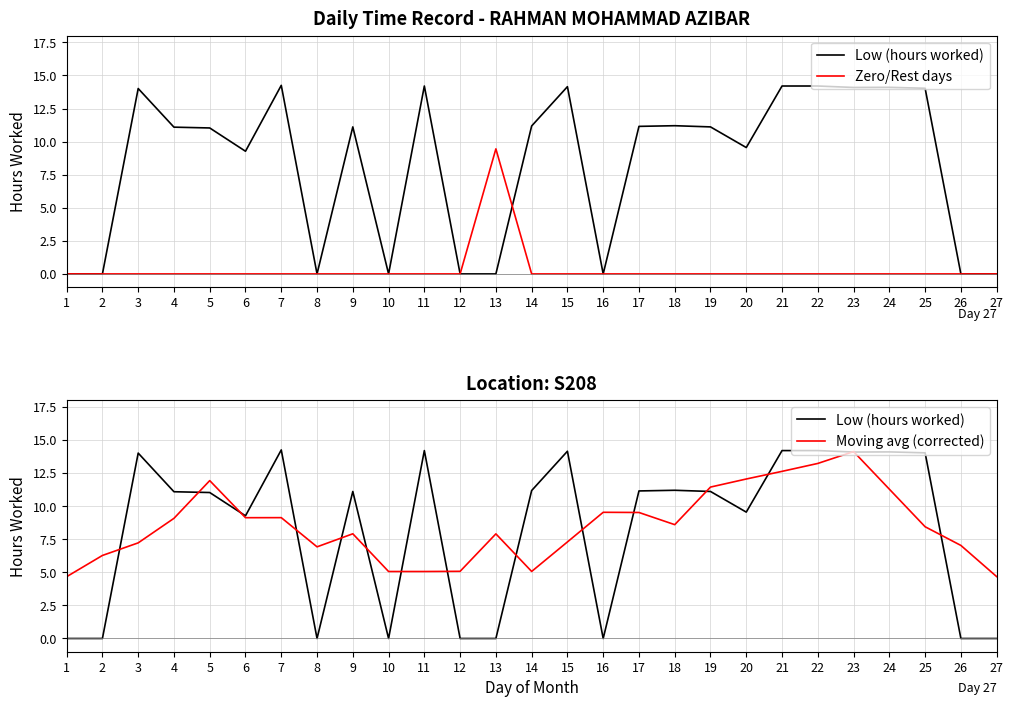

Reading left to right, what are all the values shown in this chart?

Low (hours worked): 0.0	0.0	14.0	11.1	11.0	9.3	14.2	0.0	11.1	0.0	14.2	0.0	0.0	11.2	14.2	0.0	11.2	11.2	11.1	9.6	14.2	14.2	14.1	14.1	14.0	0.0	0.0
Zero/Rest days: 0.0	0.0	0.0	0.0	0.0	0.0	0.0	0.0	0.0	0.0	0.0	0.0	9.4	0.0	0.0	0.0	0.0	0.0	0.0	0.0	0.0	0.0	0.0	0.0	0.0	0.0	0.0
Moving avg (corrected): 4.7	6.3	7.2	9.1	11.9	9.1	9.1	6.9	7.9	5.1	5.1	5.1	7.9	5.1	7.3	9.5	9.5	8.6	11.4	12.1	12.6	13.2	14.1	11.3	8.4	7.0	4.7